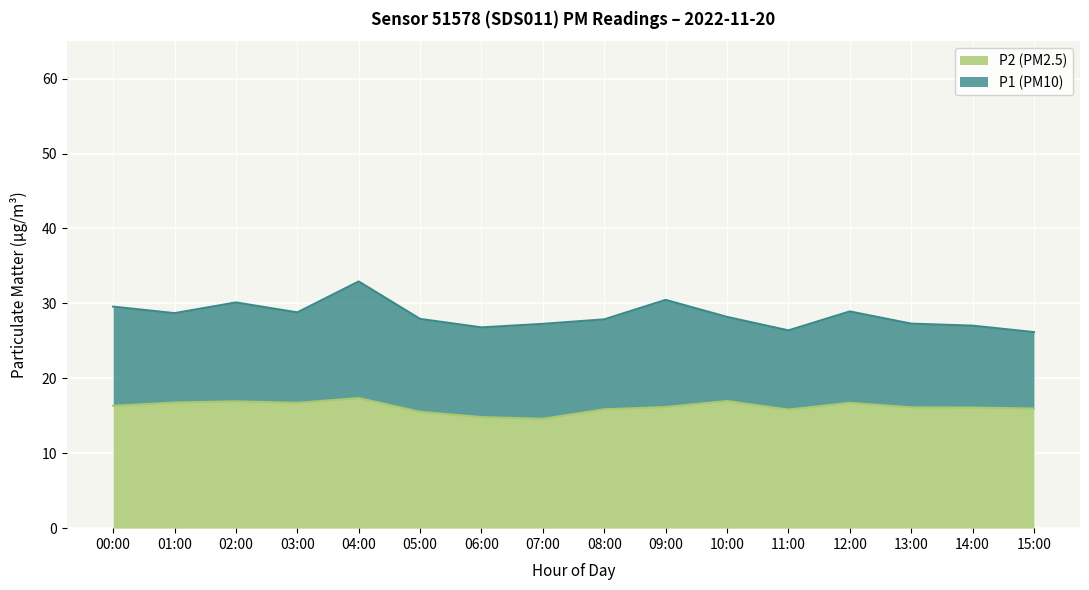

Reading right to left, list all the values displayed in this chart.

P1: 15:00=26.2	14:00=27.0	13:00=27.3	12:00=28.9	11:00=26.4	10:00=28.2	09:00=30.5	08:00=27.9	07:00=27.3	06:00=26.8	05:00=27.9	04:00=32.9	03:00=28.8	02:00=30.1	01:00=28.7	00:00=29.6
P2: 15:00=16.0	14:00=16.1	13:00=16.1	12:00=16.7	11:00=15.8	10:00=17.0	09:00=16.2	08:00=15.9	07:00=14.6	06:00=14.8	05:00=15.5	04:00=17.4	03:00=16.7	02:00=16.9	01:00=16.8	00:00=16.3